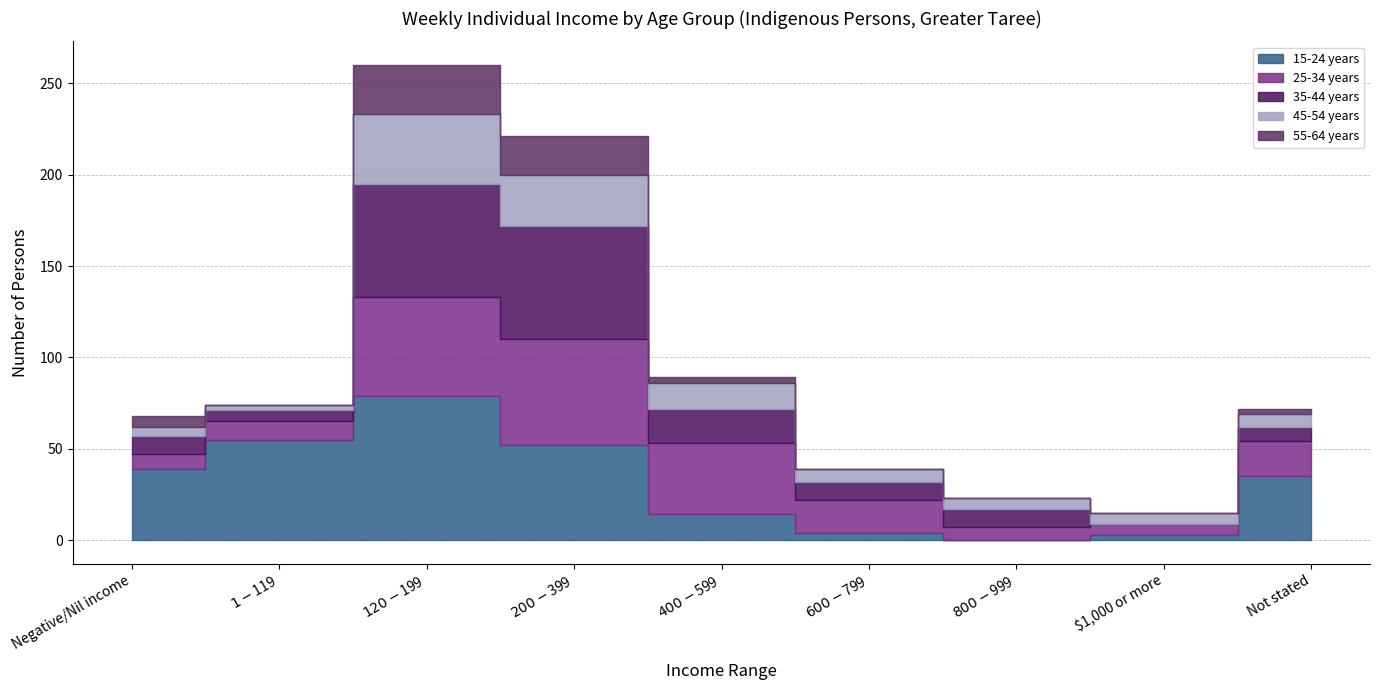

At which category is the sum across all series the highest?

$120-$199